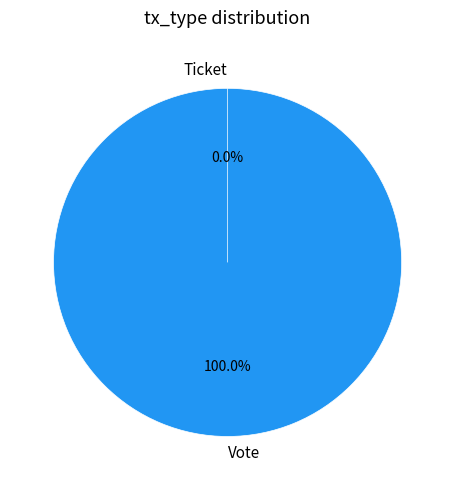

Which slice is the smallest?

Ticket